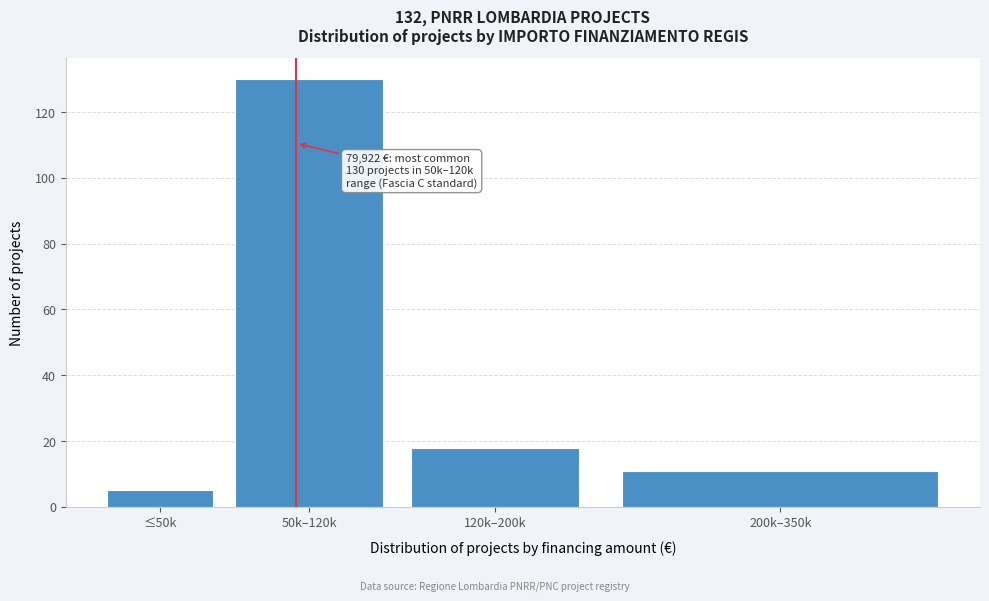

Reading right to left, what are all the values shown in this chart?

200k–350k=11	120k–200k=18	50k–120k=130	≤50k=5